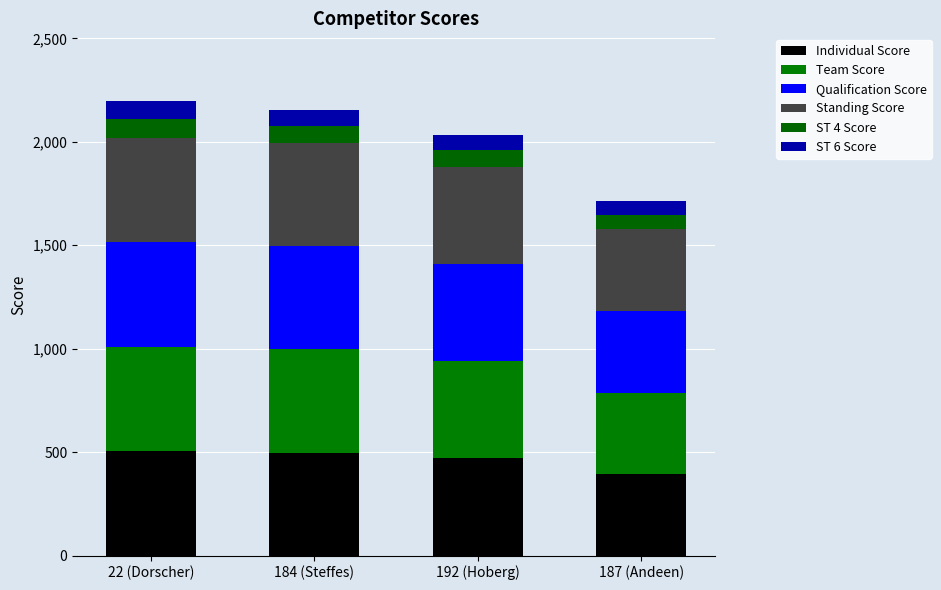

Count the number of data series in this chart.

6